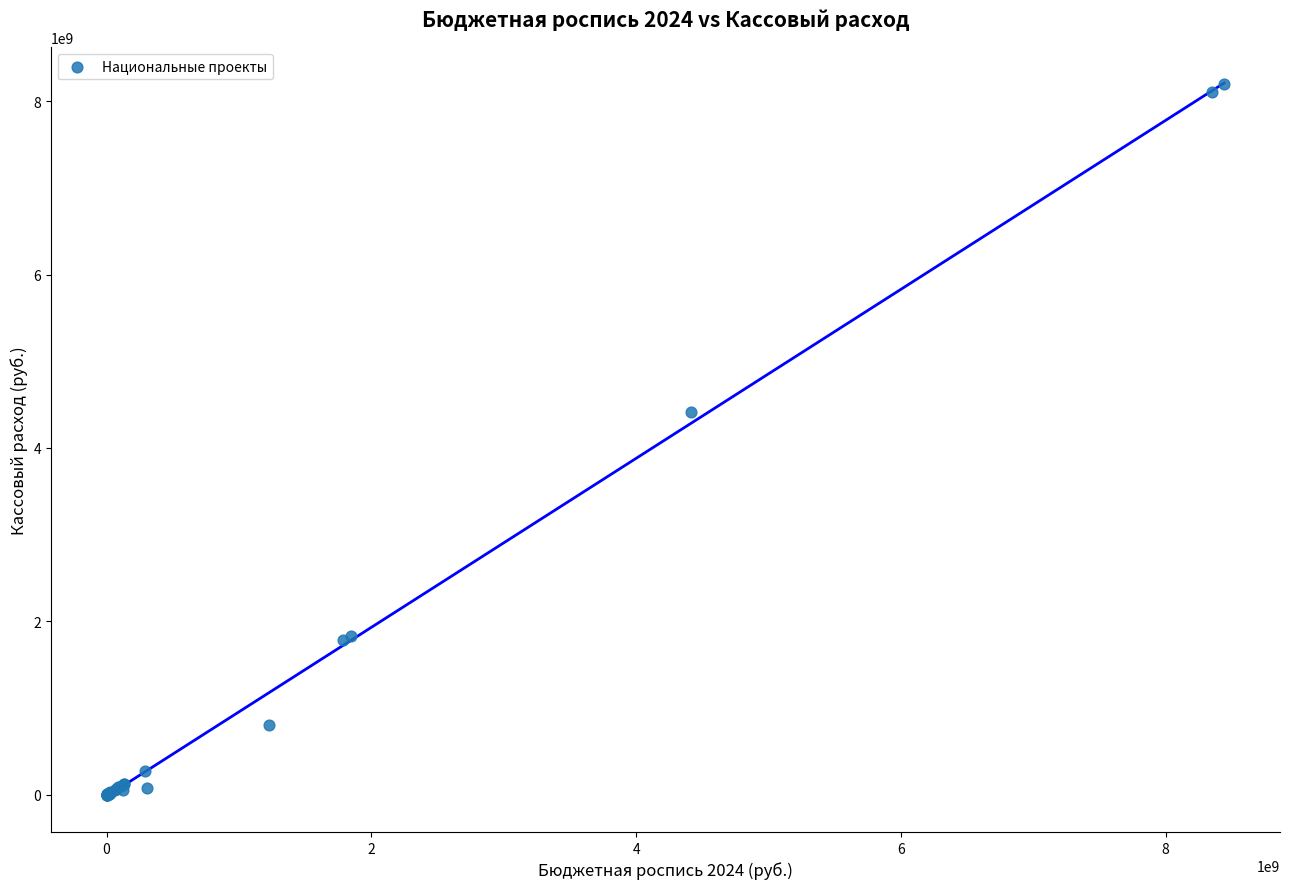

What Y value in the scatter plot is closest to 4097381605?

4411383025.3